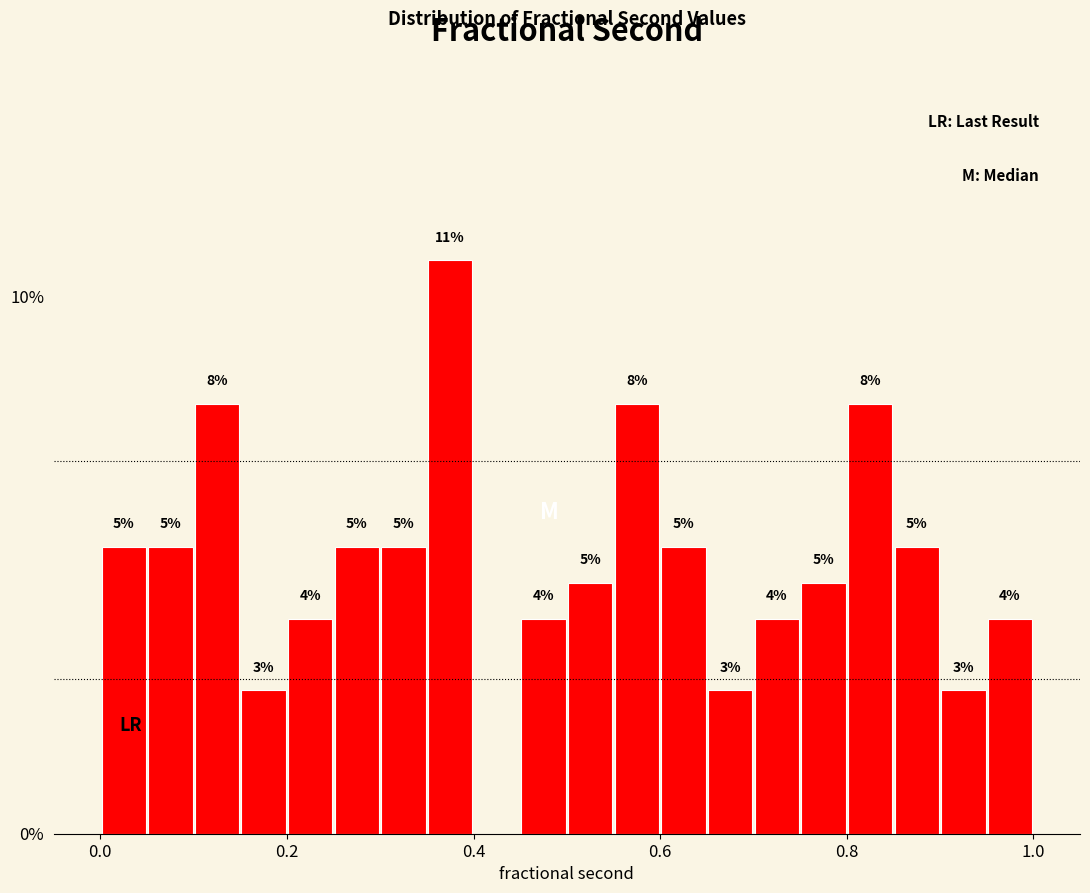

Around what value on the x-axis is the tallest bar? Give the approximate position of its centre, as read against the axis.

0.38